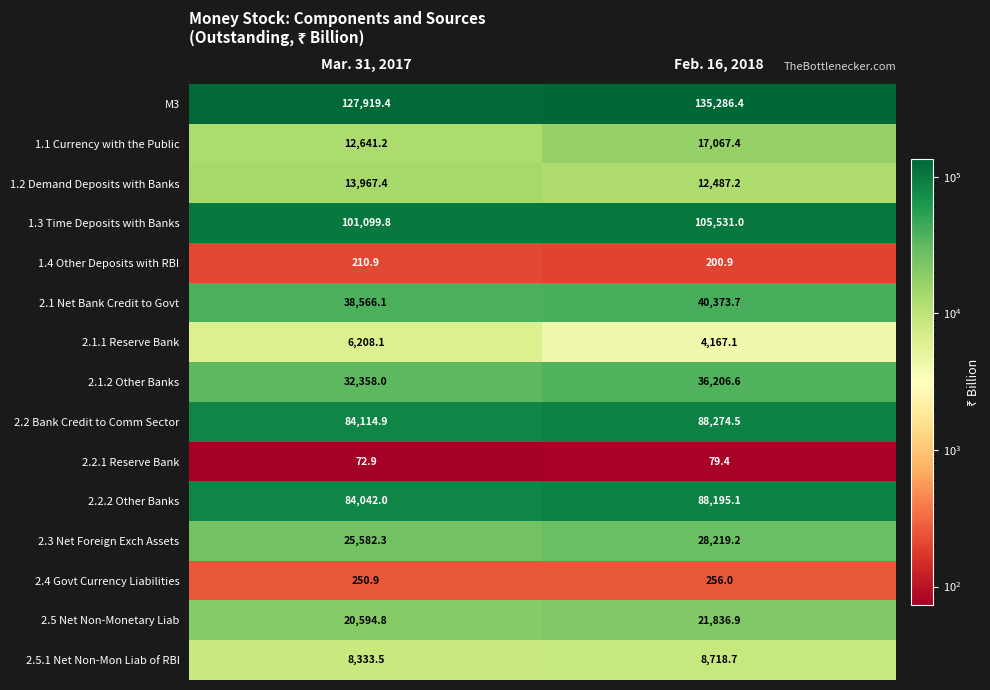

Where does the 1.4 Other Deposits with RBI series first go above 210?

Mar. 31, 2017